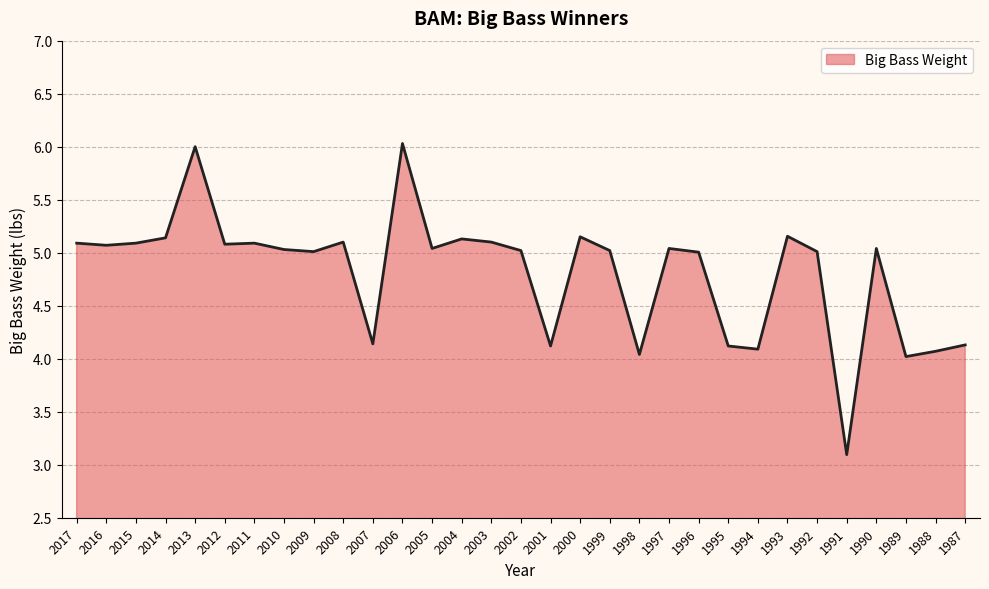

Is it true that the value at 2015 is 8.6?

False